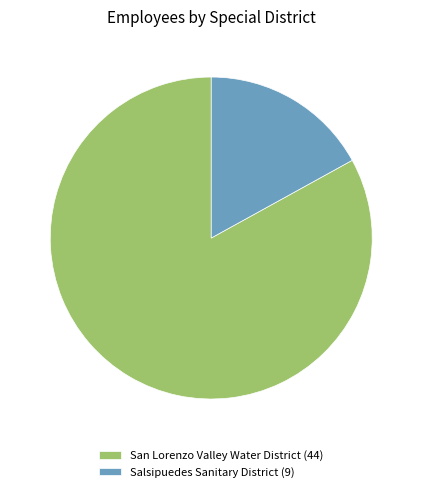

Count the number of slices in the pie.

2